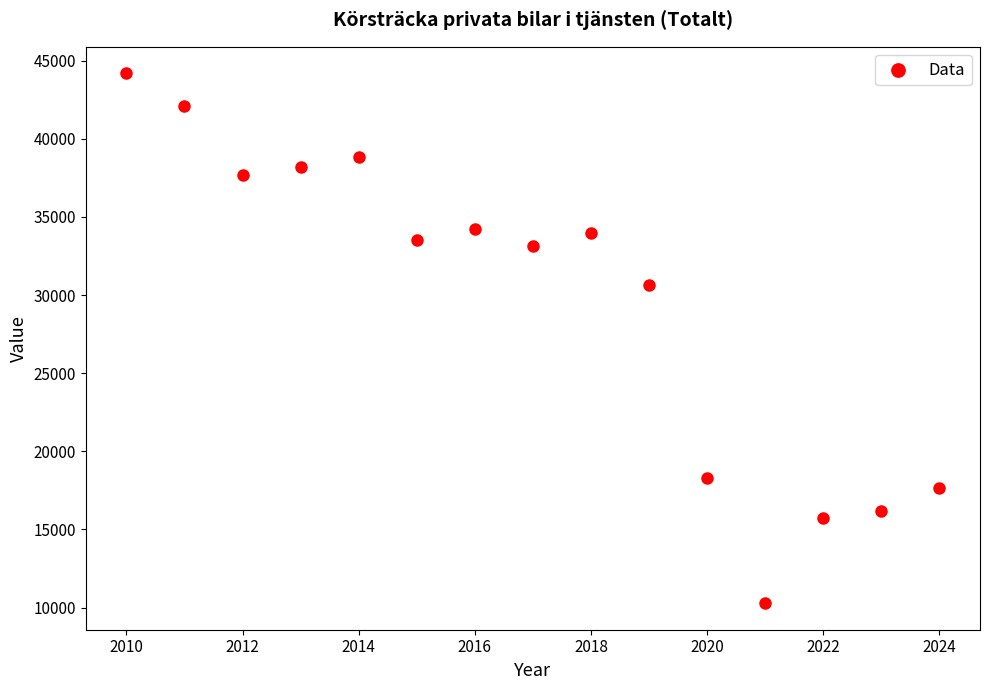

What Y value in the scatter plot is closest to 27231?

30618